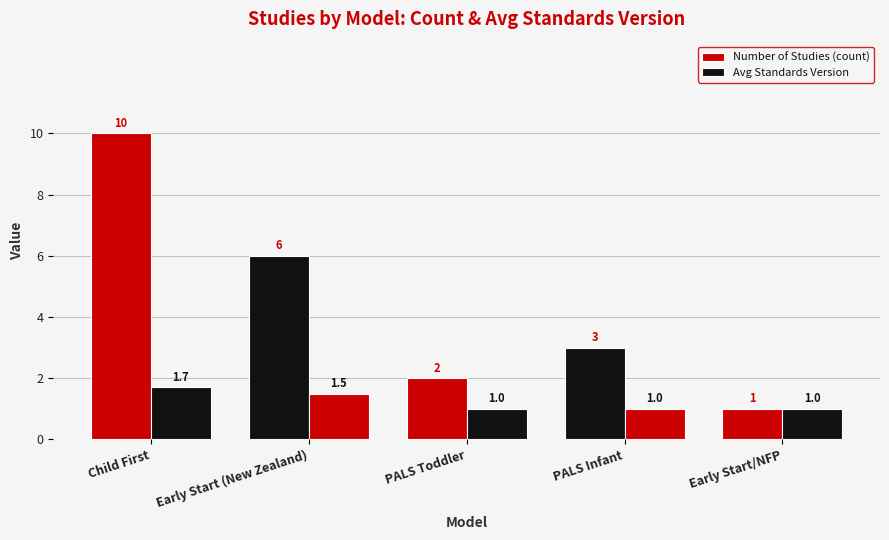

How many series are shown in this chart?

2